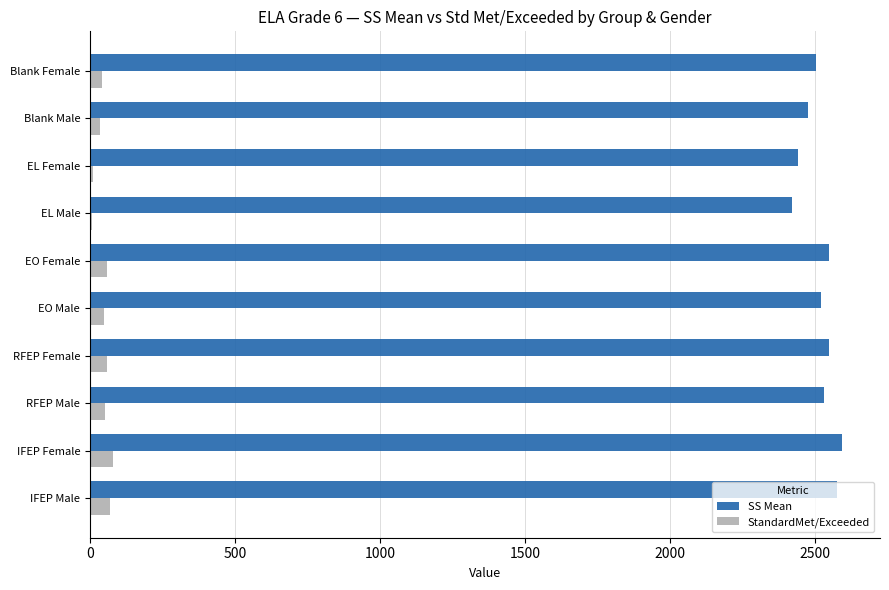

What is the maximum value shown in the chart?

2593